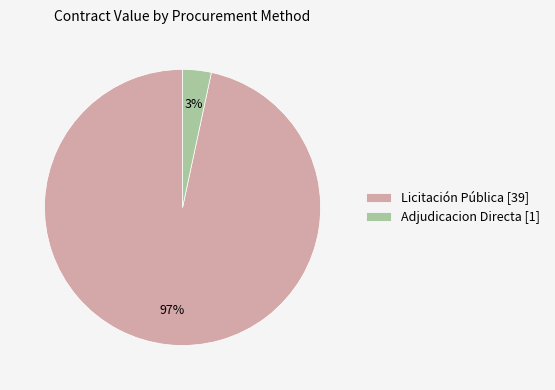

To the nearest percent, what percentage of the pie is Licitación Pública [39]?

97%